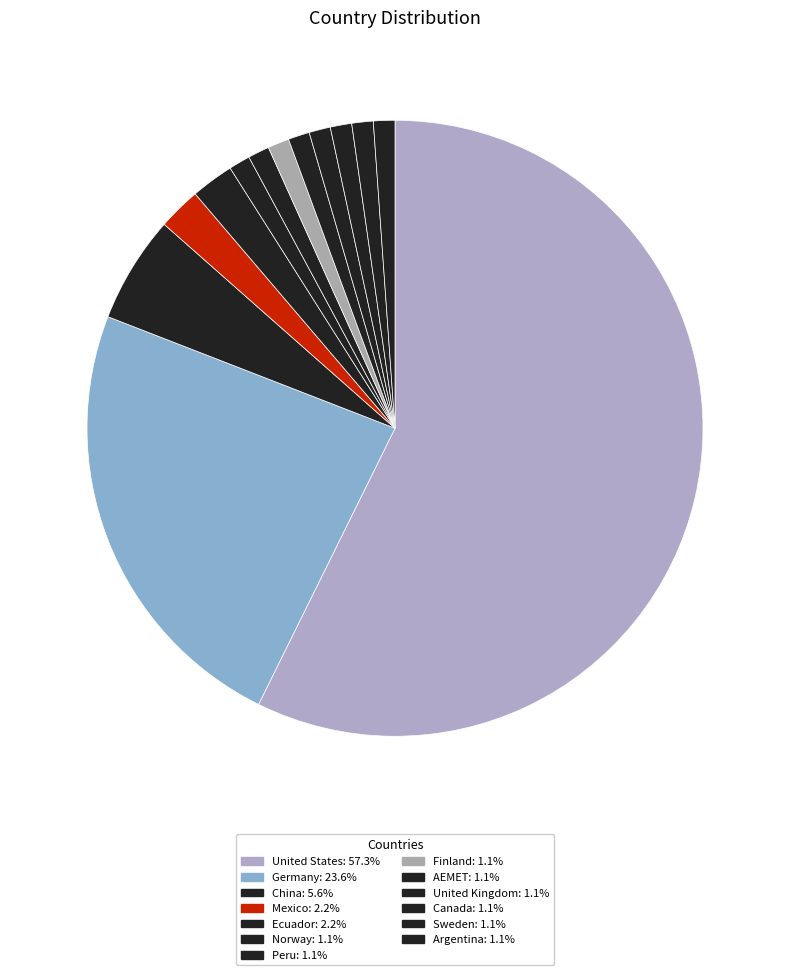

How many slices are in this pie chart?

13